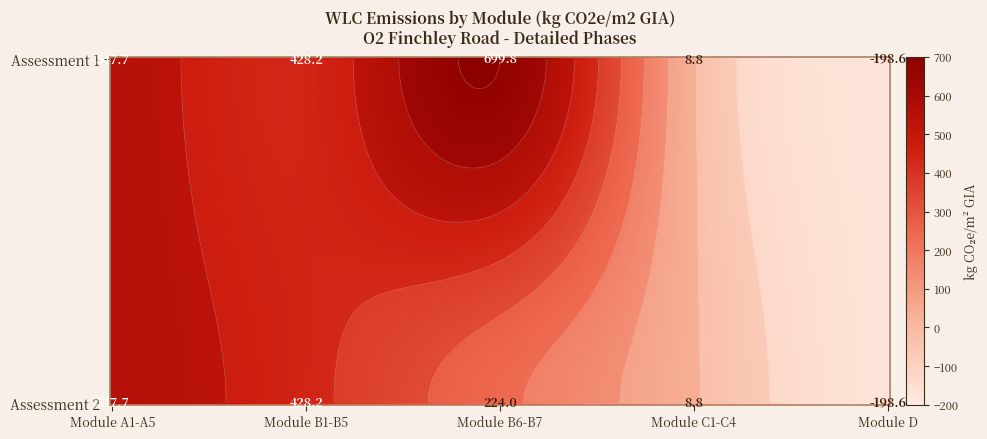

Rank the series at Assessment 1 from highest to lowest value.

Module B6-B7 (Ass1), Module A1-A5, Module B1-B5, Module C1-C4, Module D